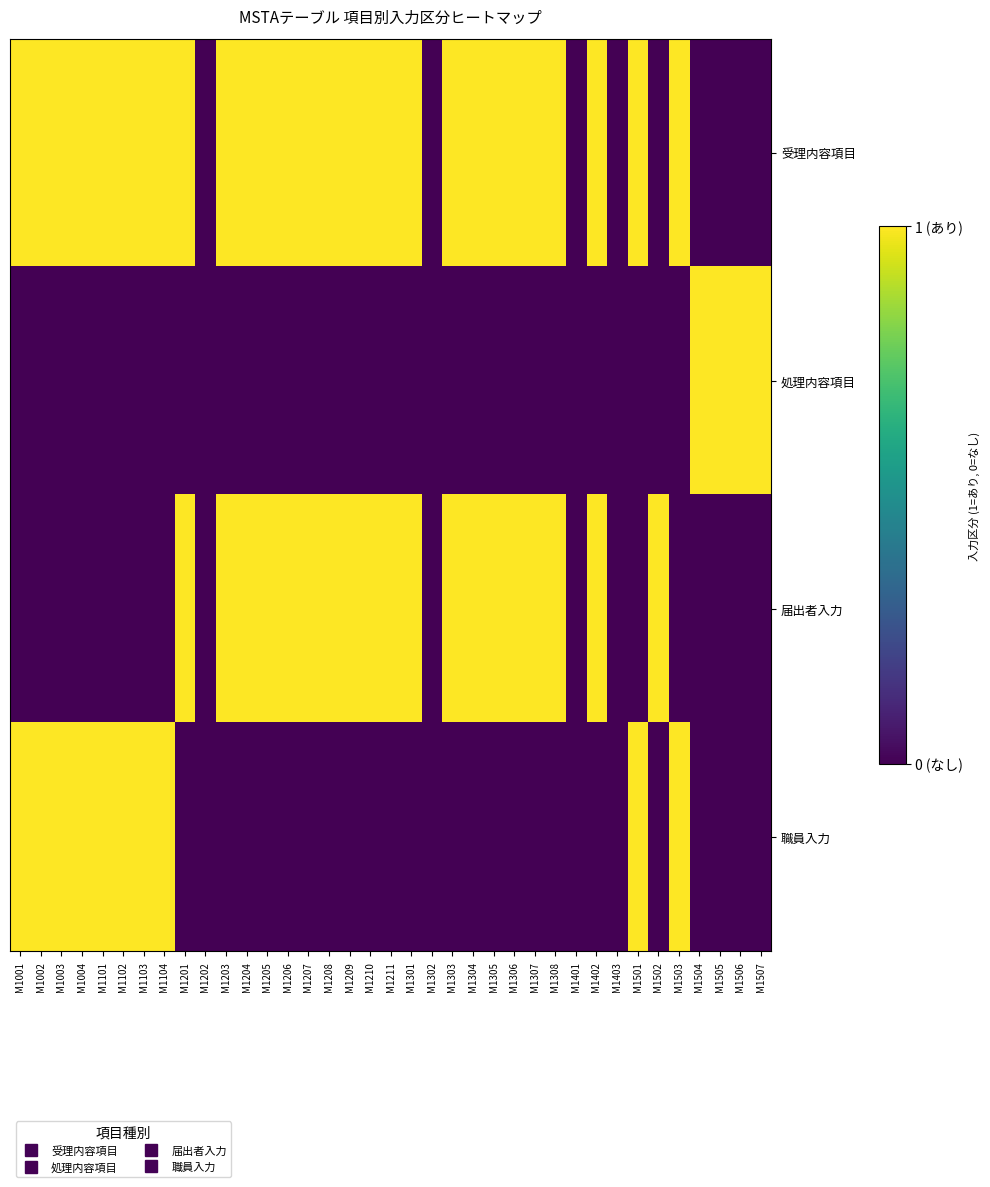

Reading right to left, transcribe all the data shown in this chart.

受理内容項目: M1507=0	M1506=0	M1505=0	M1504=0	M1503=1	M1502=0	M1501=1	M1403=0	M1402=1	M1401=0	M1308=1	M1307=1	M1306=1	M1305=1	M1304=1	M1303=1	M1302=0	M1301=1	M1211=1	M1210=1	M1209=1	M1208=1	M1207=1	M1206=1	M1205=1	M1204=1	M1203=1	M1202=0	M1201=1	M1104=1	M1103=1	M1102=1	M1101=1	M1004=1	M1003=1	M1002=1	M1001=1
処理内容項目: M1507=1	M1506=1	M1505=1	M1504=1	M1503=0	M1502=0	M1501=0	M1403=0	M1402=0	M1401=0	M1308=0	M1307=0	M1306=0	M1305=0	M1304=0	M1303=0	M1302=0	M1301=0	M1211=0	M1210=0	M1209=0	M1208=0	M1207=0	M1206=0	M1205=0	M1204=0	M1203=0	M1202=0	M1201=0	M1104=0	M1103=0	M1102=0	M1101=0	M1004=0	M1003=0	M1002=0	M1001=0
届出者入力: M1507=0	M1506=0	M1505=0	M1504=0	M1503=0	M1502=1	M1501=0	M1403=0	M1402=1	M1401=0	M1308=1	M1307=1	M1306=1	M1305=1	M1304=1	M1303=1	M1302=0	M1301=1	M1211=1	M1210=1	M1209=1	M1208=1	M1207=1	M1206=1	M1205=1	M1204=1	M1203=1	M1202=0	M1201=1	M1104=0	M1103=0	M1102=0	M1101=0	M1004=0	M1003=0	M1002=0	M1001=0
職員入力: M1507=0	M1506=0	M1505=0	M1504=0	M1503=1	M1502=0	M1501=1	M1403=0	M1402=0	M1401=0	M1308=0	M1307=0	M1306=0	M1305=0	M1304=0	M1303=0	M1302=0	M1301=0	M1211=0	M1210=0	M1209=0	M1208=0	M1207=0	M1206=0	M1205=0	M1204=0	M1203=0	M1202=0	M1201=0	M1104=1	M1103=1	M1102=1	M1101=1	M1004=1	M1003=1	M1002=1	M1001=1